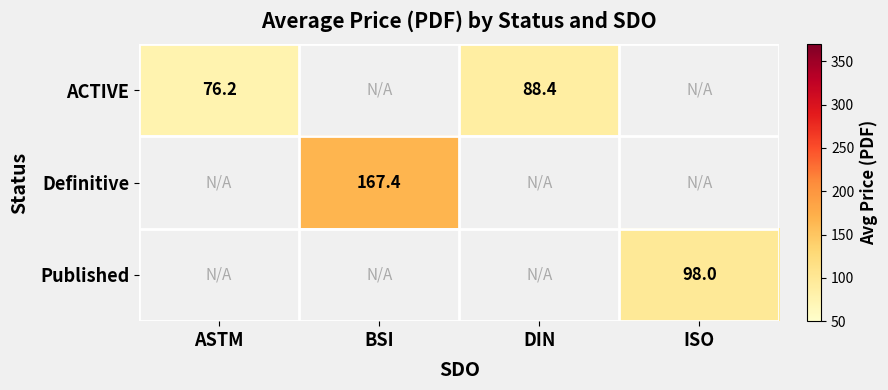

Which label corresponds to the largest value in the chart?

BSI